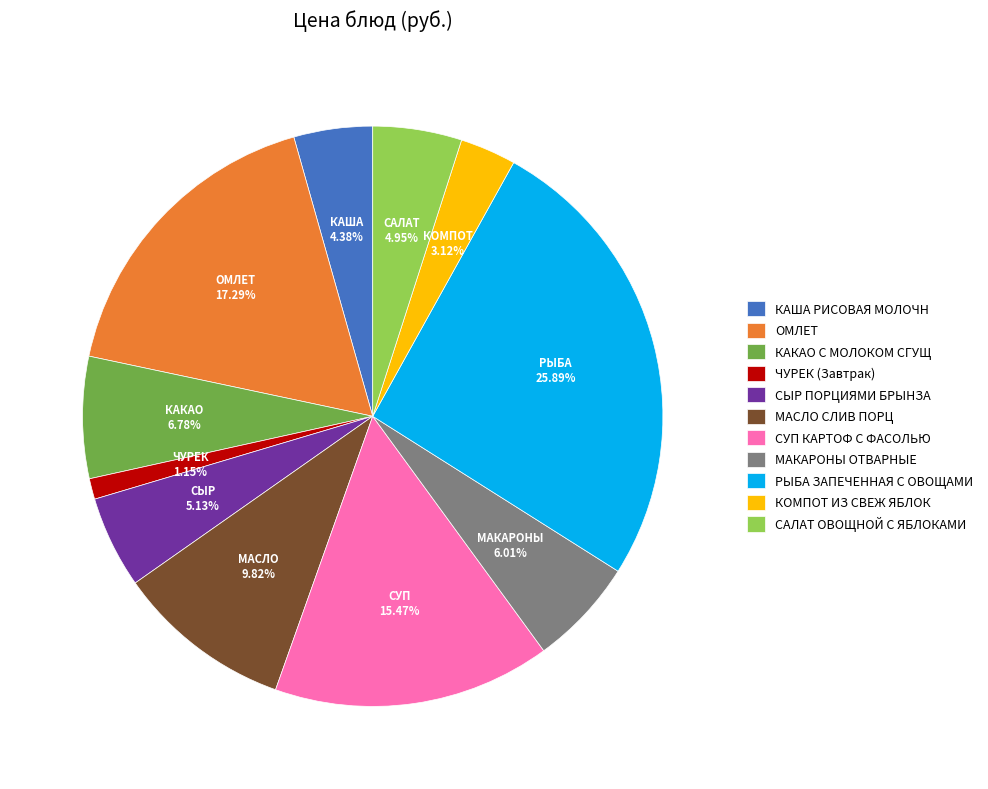

To the nearest percent, what percentage of the pie is КАША РИСОВАЯ МОЛОЧН?

4%